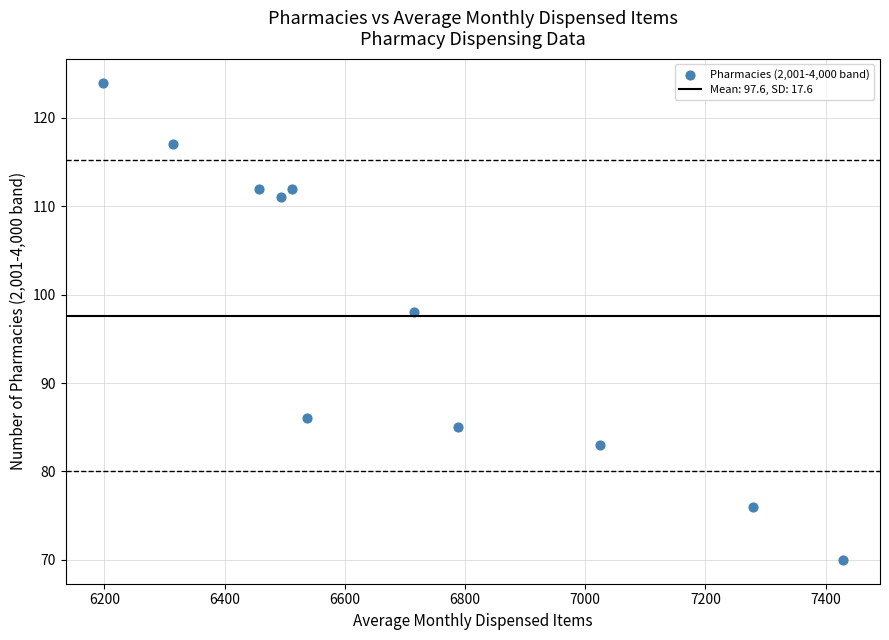

What Y value in the scatter plot is closest to 97?

98